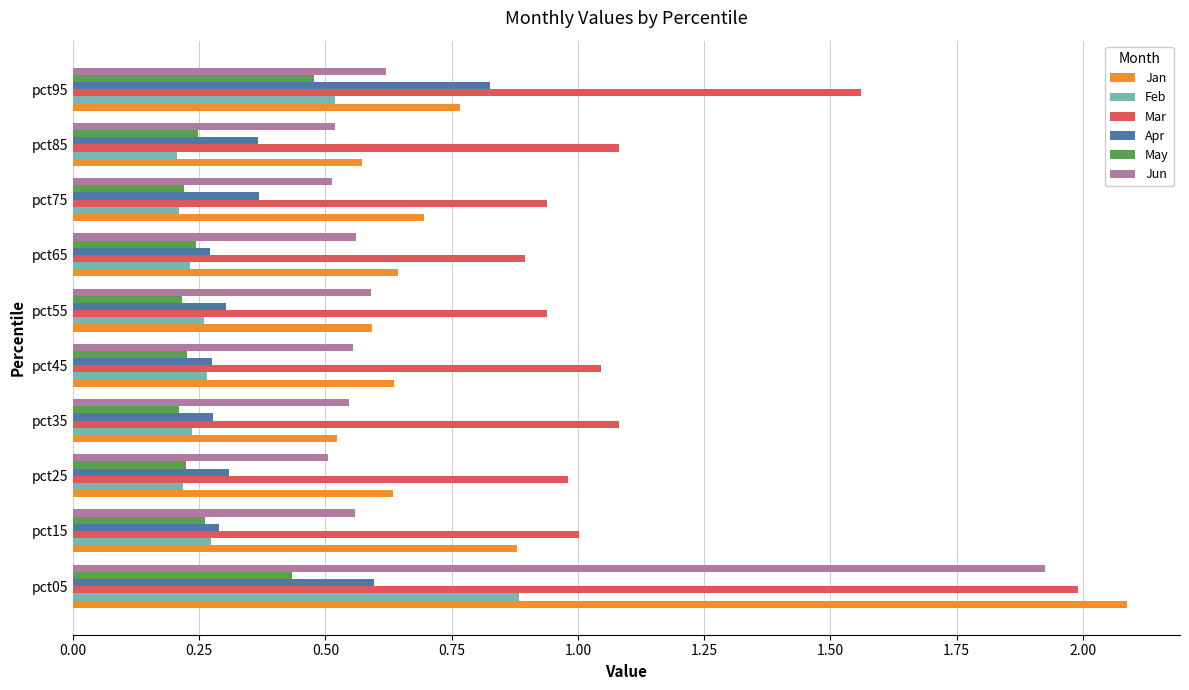

Which category has the lowest value in the Jan series?

pct35